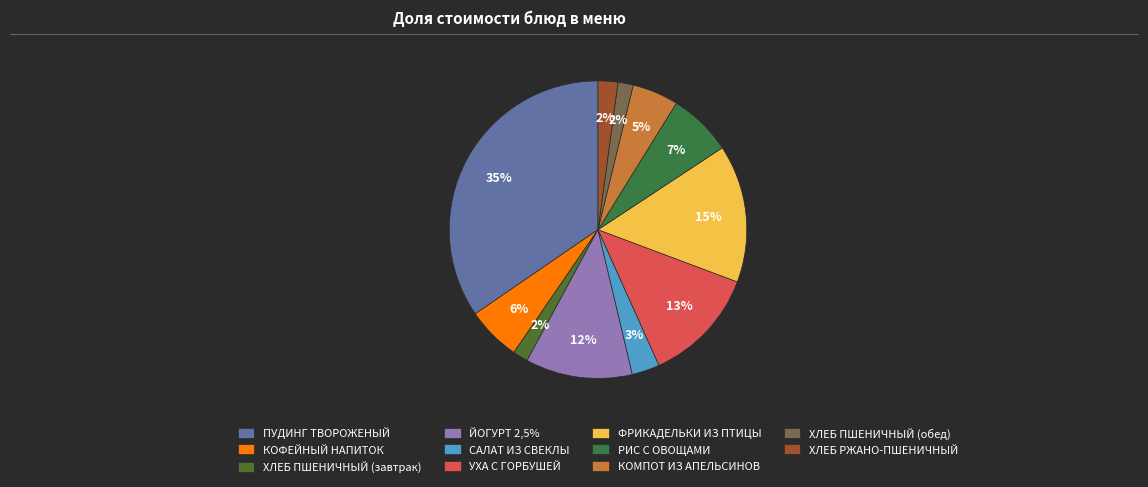

Count the number of slices in the pie.

11